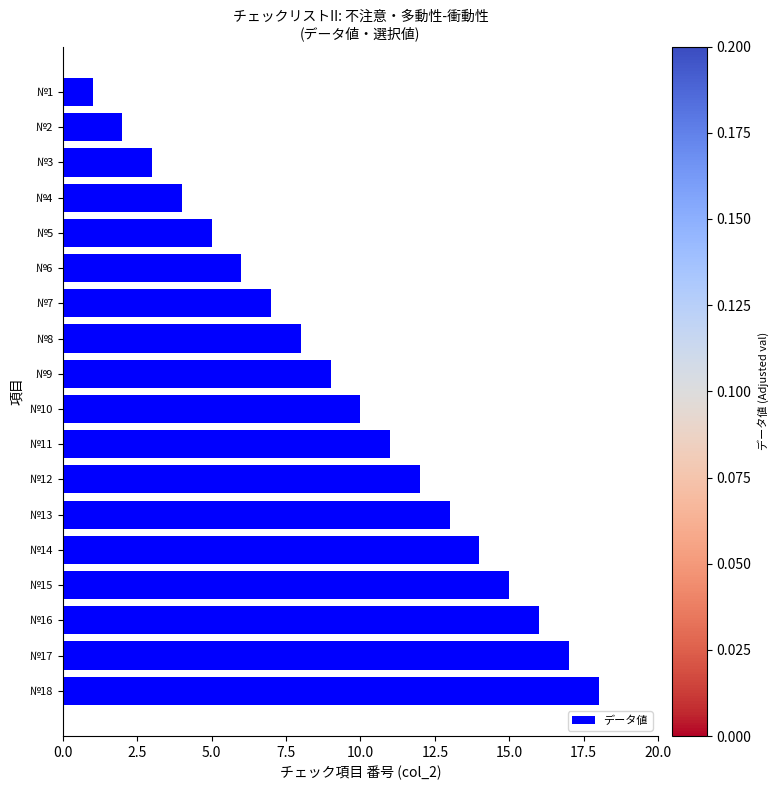

Rank the categories by value from lowest to highest.

№1, №2, №3, №4, №5, №6, №7, №8, №9, №10, №11, №12, №13, №14, №15, №16, №17, №18